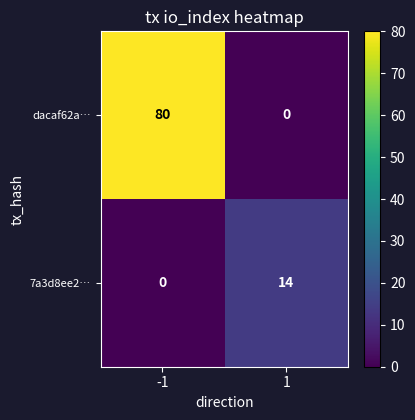

What value does the 7a3d8ee2… series have at 1, to the nearest 10?

10